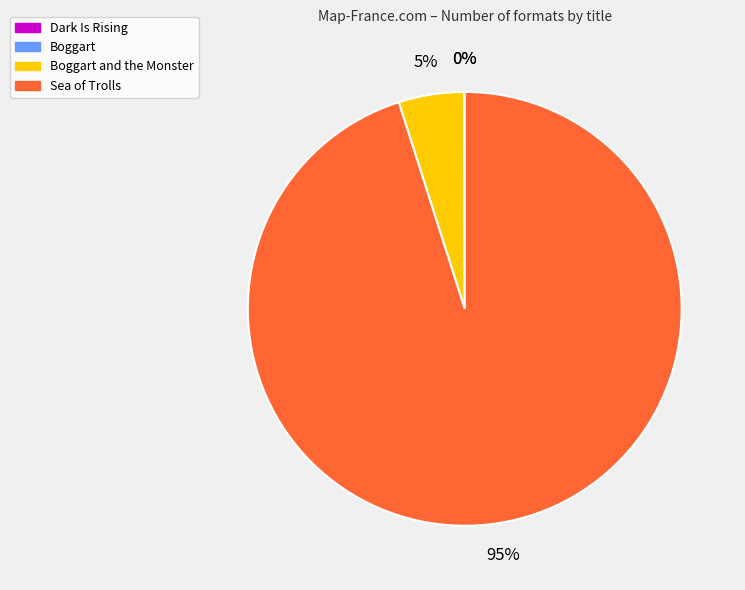

Which slice represents more than half of the pie?

Sea of Trolls